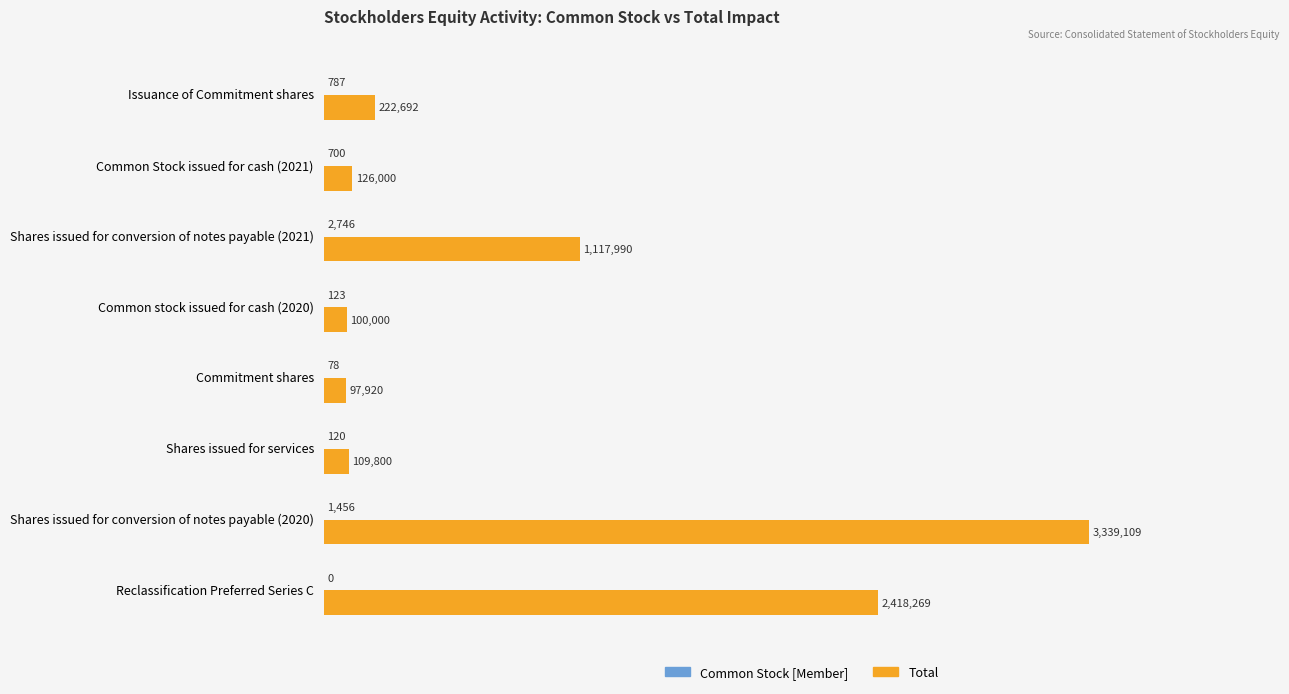

How many series are shown in this chart?

2